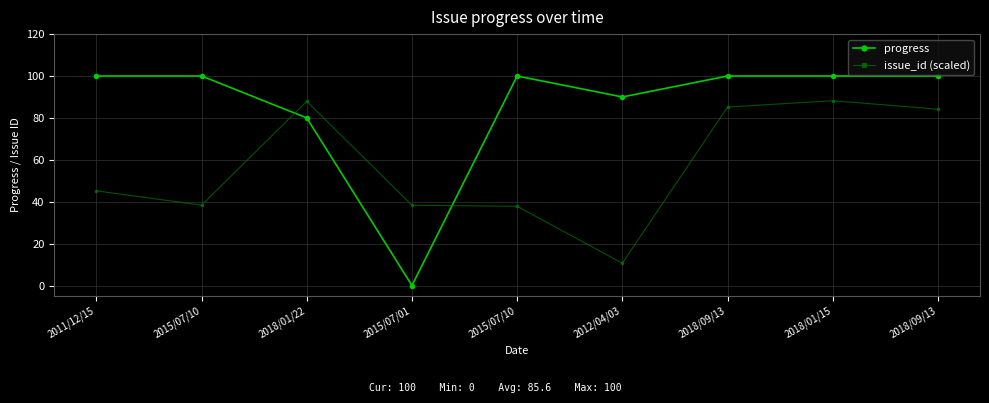

Count the number of categories in the chart.

9